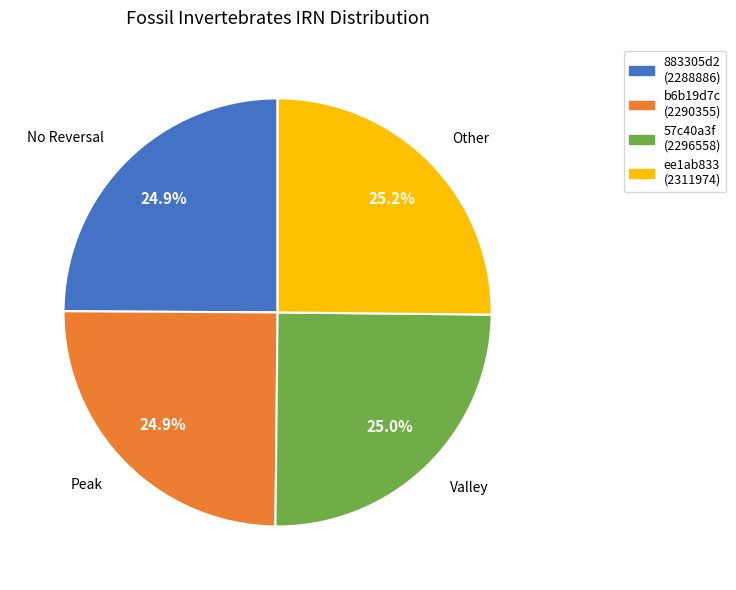

To the nearest percent, what percentage of the pie is 883305d2?

25%